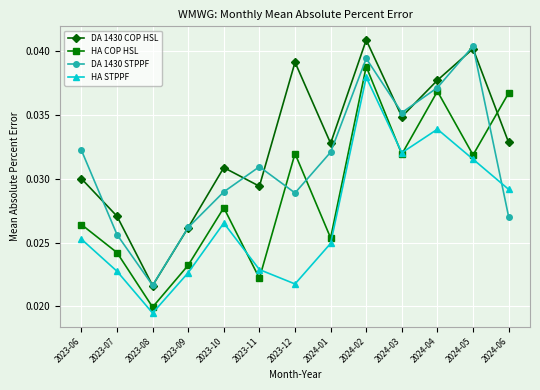

True or false: DA 1430 COP HSL and HA STPPF intersect in this chart.

False